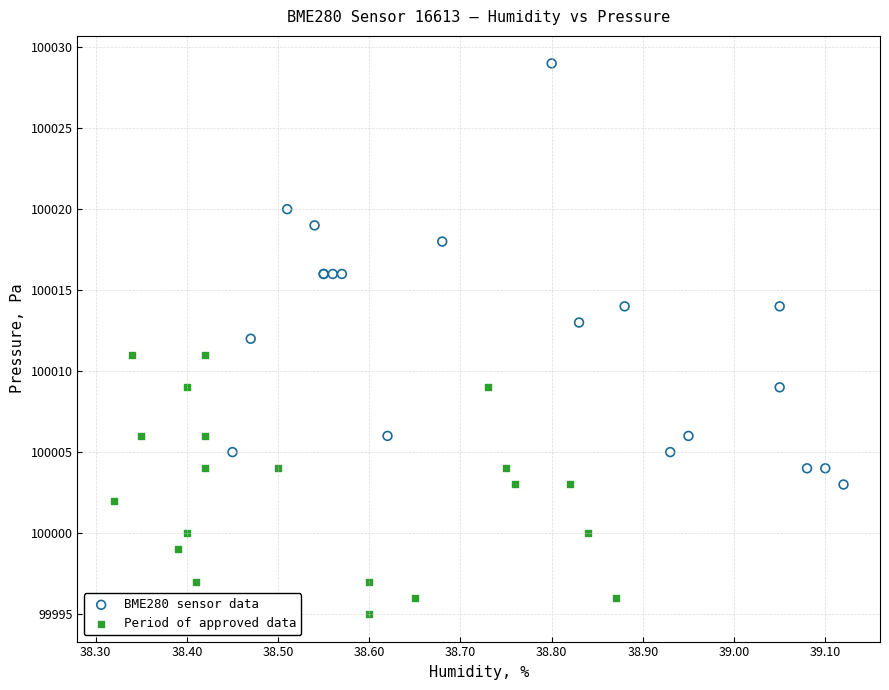

Which series reaches the maximum Y coordinate?

BME280 sensor data